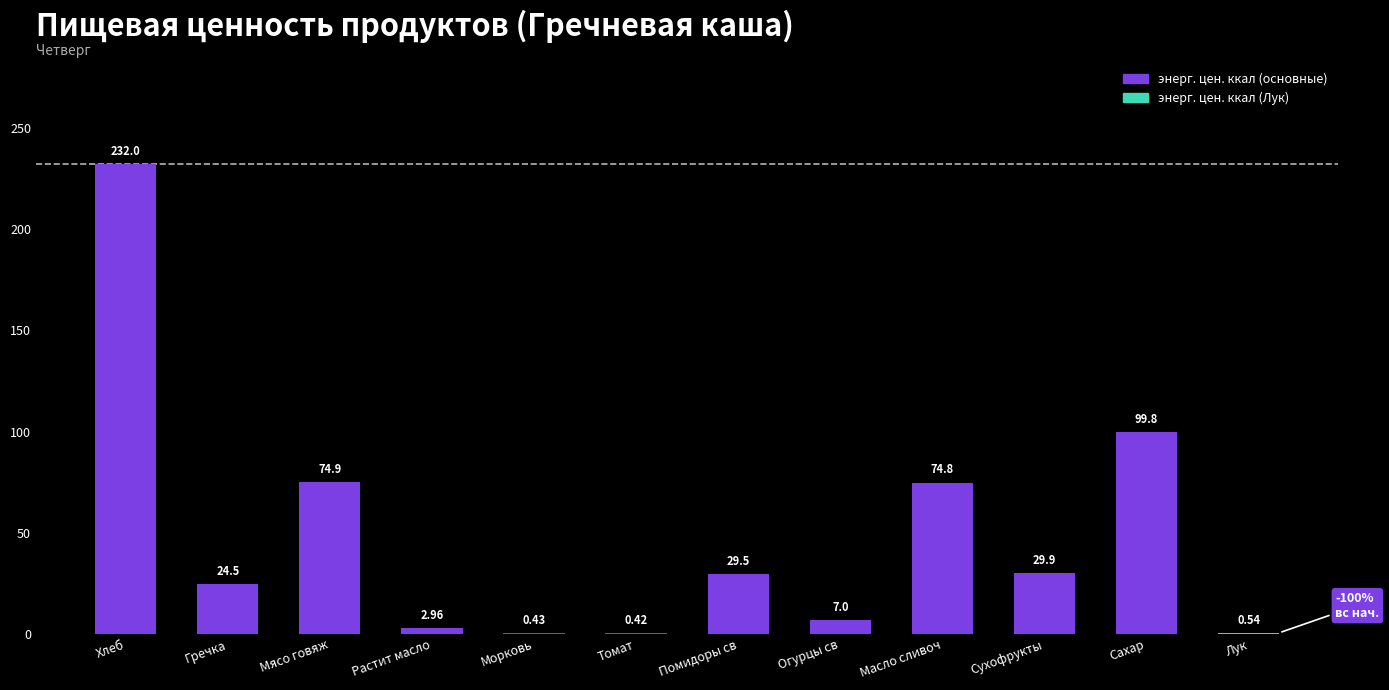

What is the change in value from Масло сливоч to Сахар?

+25.0